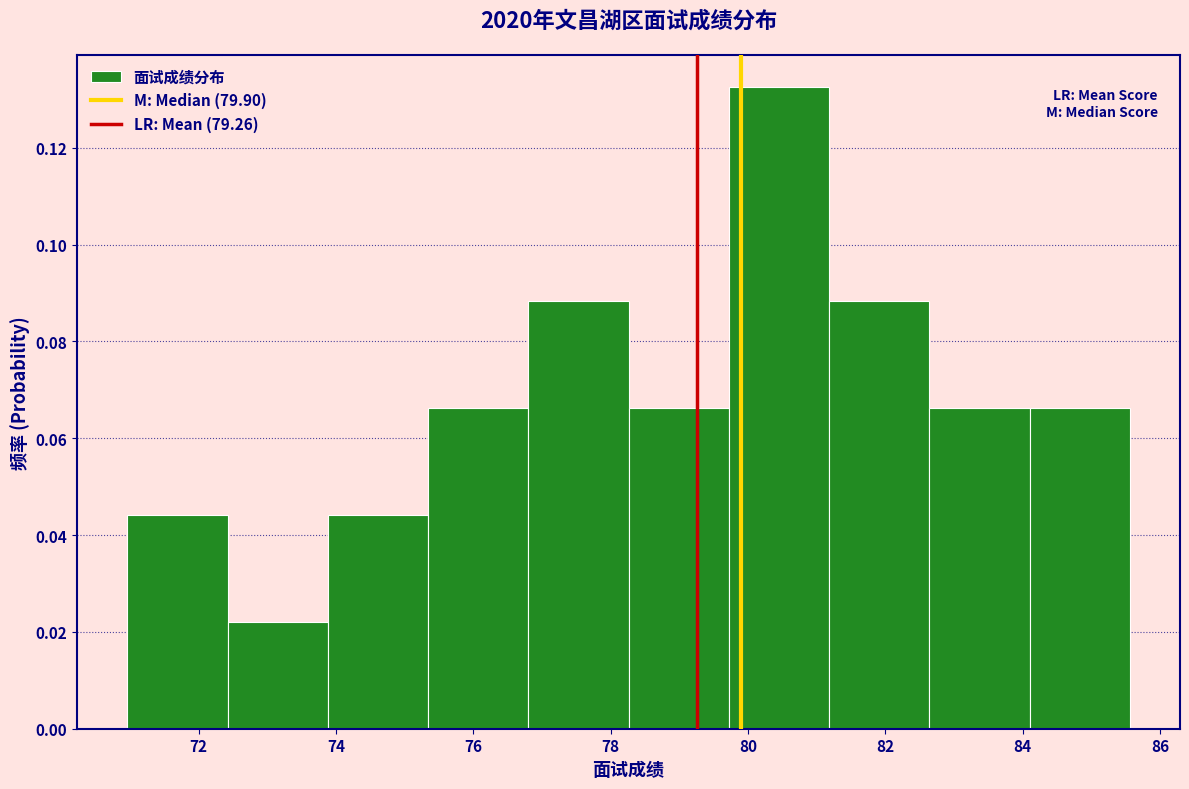

Reading left to right, transcribe this chart: for each bar, give the range it covers on the x-axis and its height. Neither the bar edges nor the heights are printed on the chart, so give them approximately, as read against the axes.

70.96 to 72.42: 0.044
72.42 to 73.88: 0.022
73.88 to 75.34: 0.044
75.34 to 76.80: 0.066
76.80 to 78.26: 0.088
78.26 to 79.72: 0.066
79.72 to 81.18: 0.132
81.18 to 82.64: 0.088
82.64 to 84.10: 0.066
84.10 to 85.56: 0.066